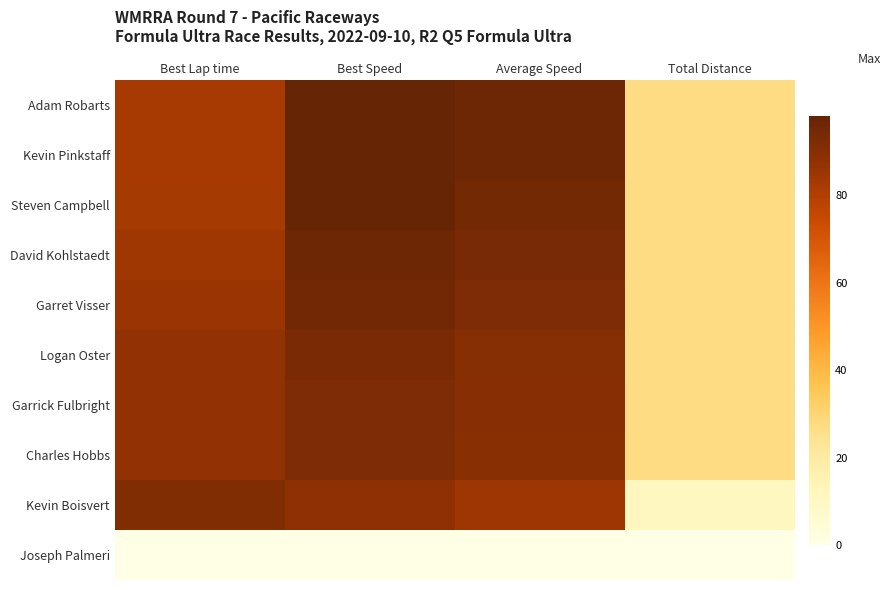

Rank the series by their maximum value, from highest to lowest.

Adam Robarts, Kevin Pinkstaff, Steven Campbell, David Kohlstaedt, Garret Visser, Logan Oster, Charles Hobbs, Garrick Fulbright, Kevin Boisvert, Joseph Palmeri